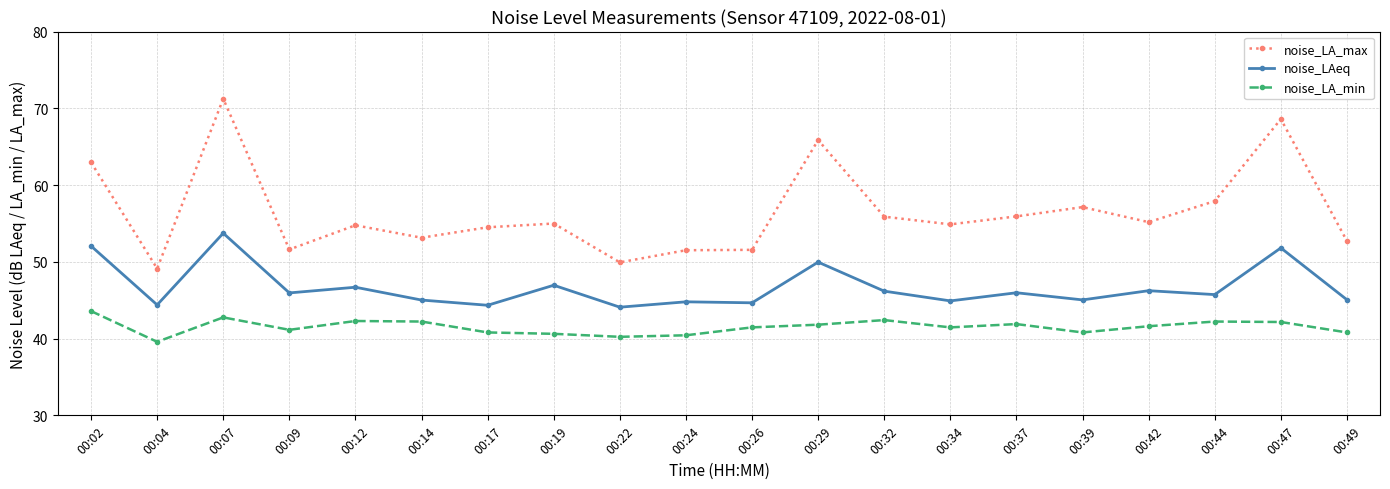

Rank the series at 00:07 from lowest to highest value.

noise_LA_min, noise_LAeq, noise_LA_max